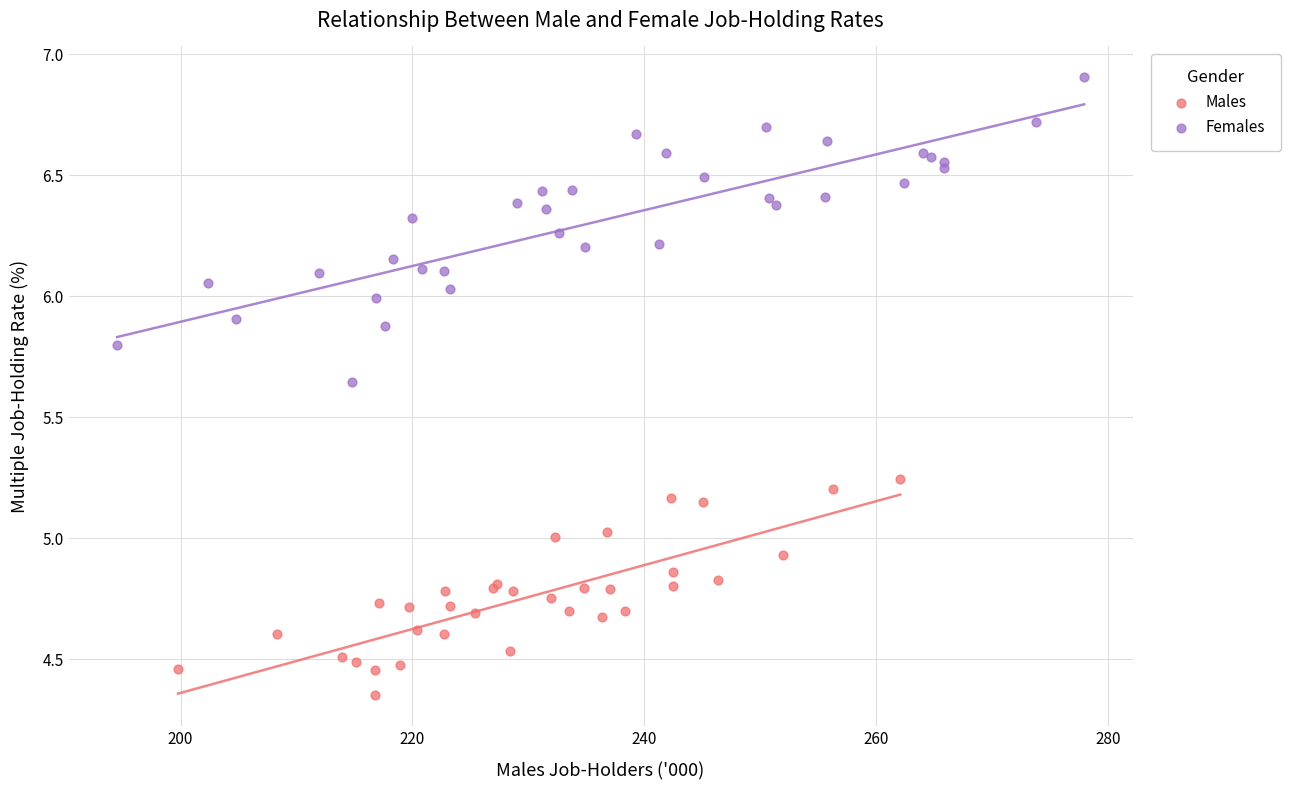

Which series contains the lowest Y value?

Males